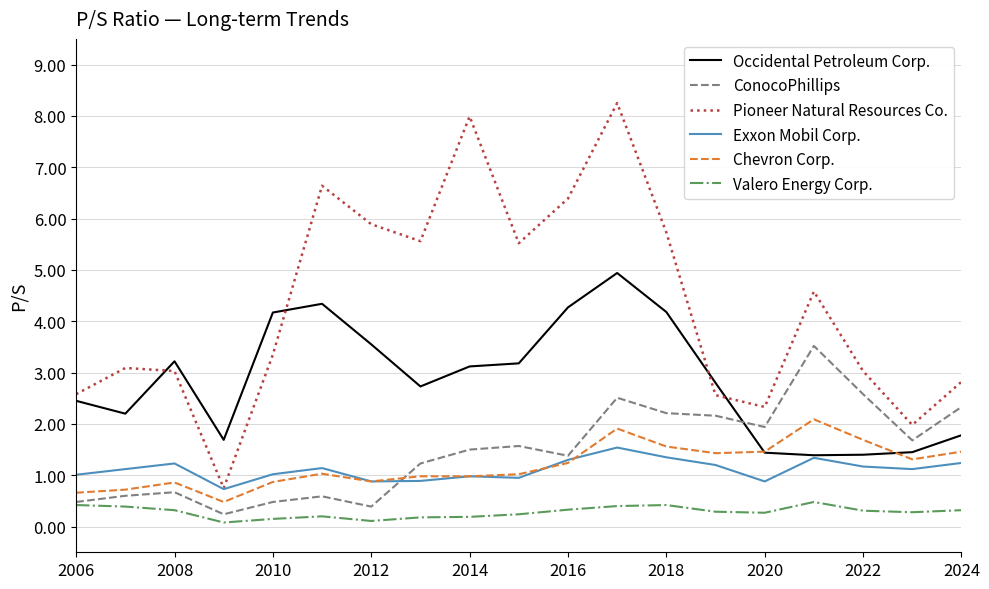

Which series has the largest total across all categories?

Pioneer Natural Resources Co.